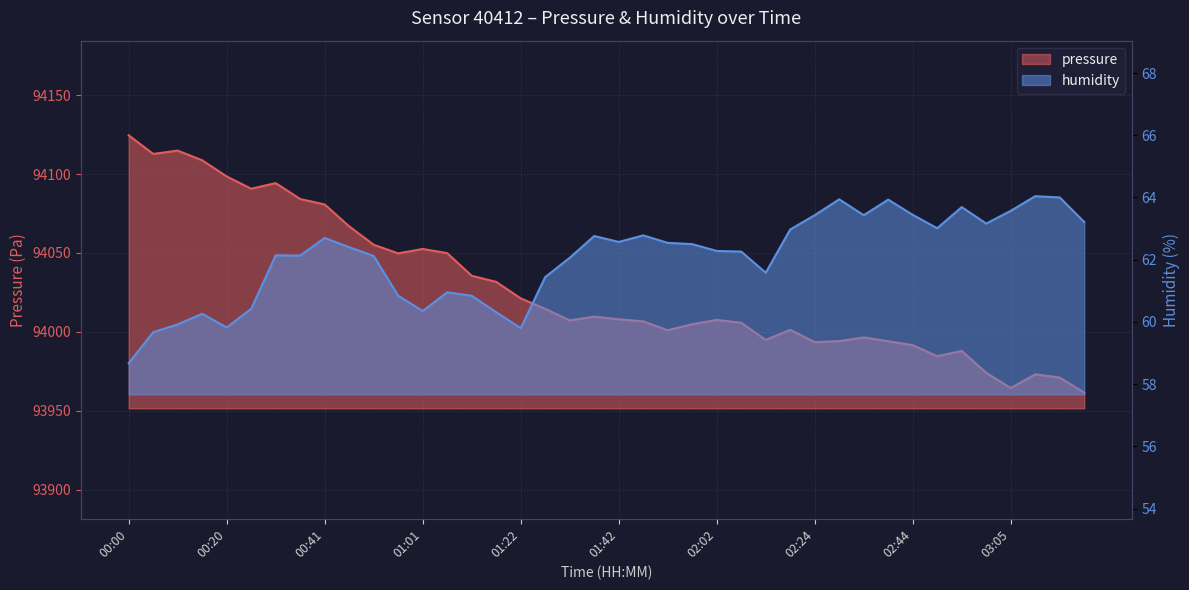

The value of pressure at 01:47 is 60974.2. True or false?

False